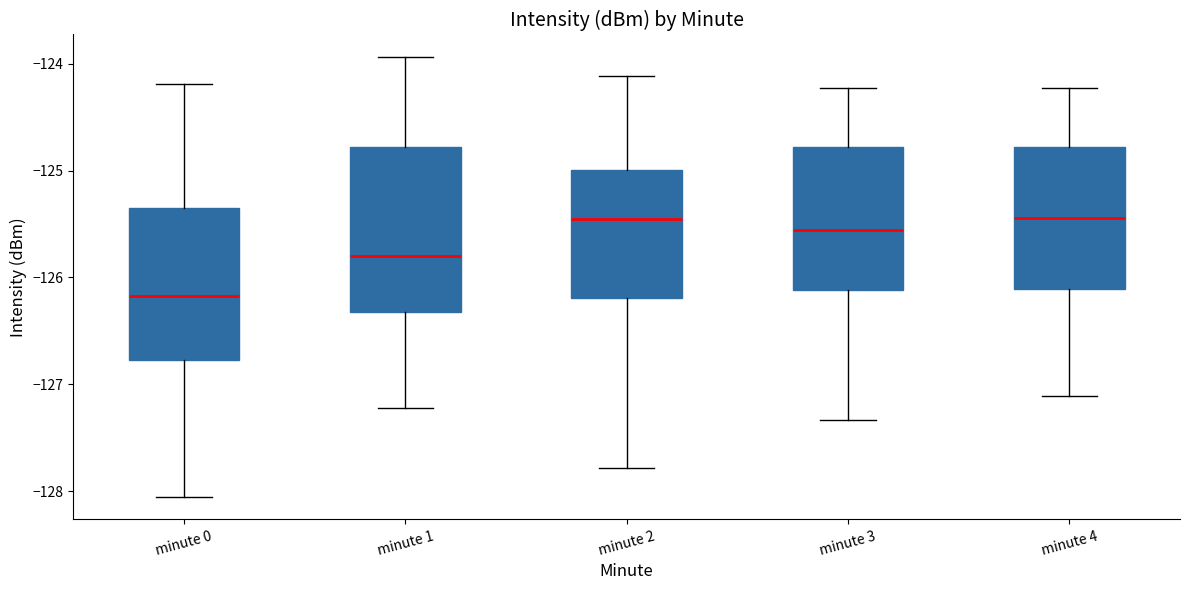

Where does the upper whisker of the box for minute 4 end on the y-axis? The values are not printed on the chart, so give them approximately, as read against the axis.

-124.2